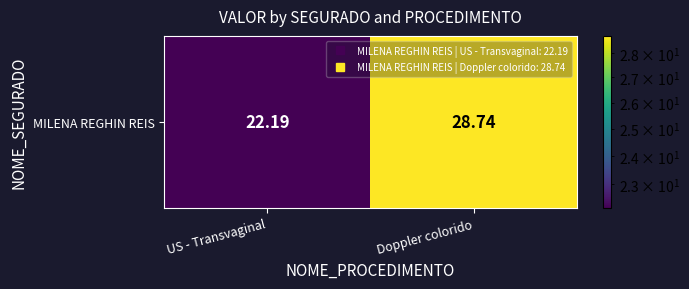

Where is the data nearest to the value 25?

US - Transvaginal